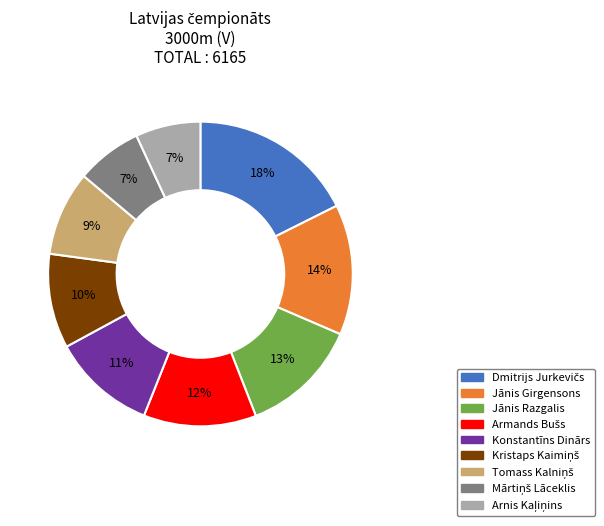

Is there any slice that represents more than half of the pie?

No